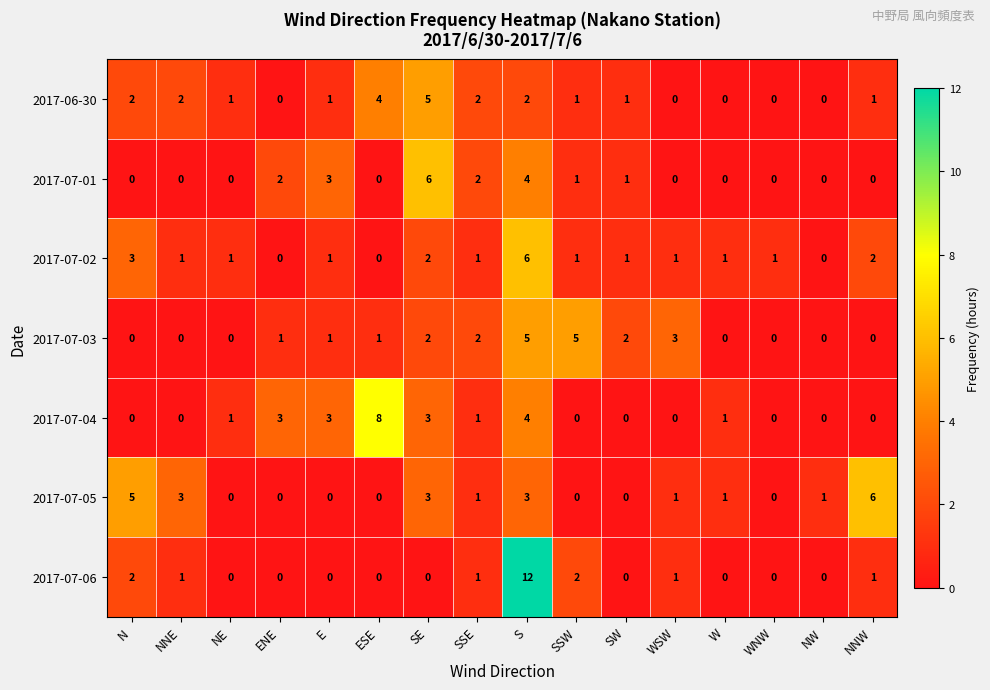

Is the value of 2017-07-03 at ENE greater than the value of 2017-07-01 at W?

Yes